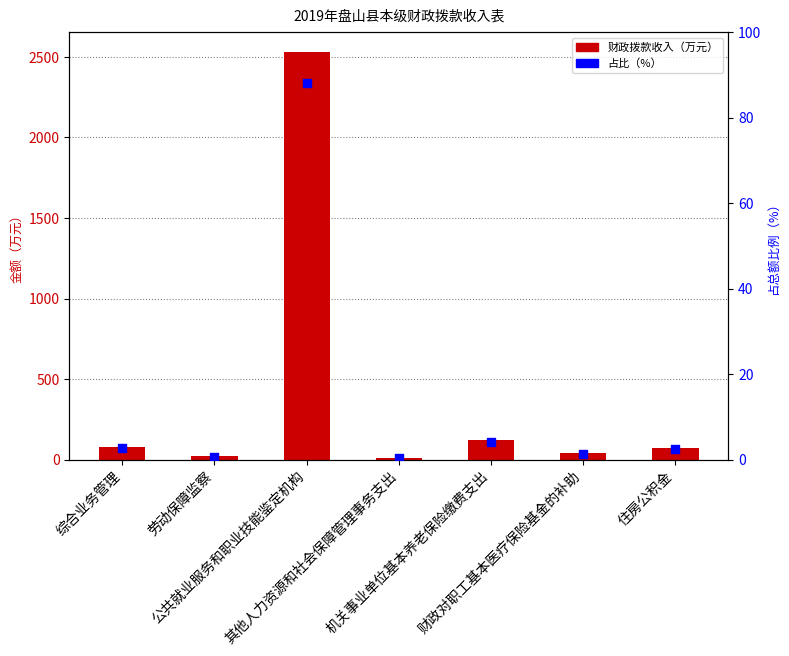

Is the value of 占比（%） at 住房公积金 greater than the value of 财政拨款收入（万元） at 机关事业单位基本养老保险缴费支出?

No